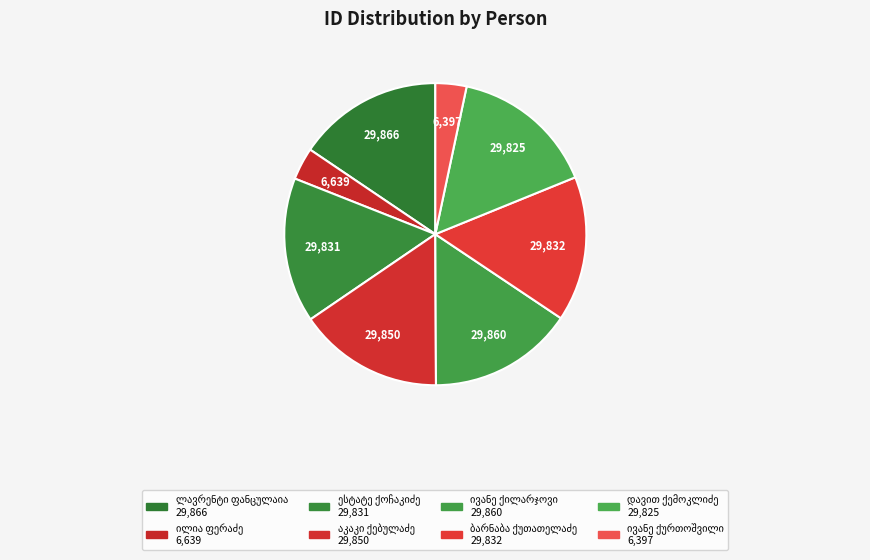

What percentage is NOT represented by აკაკი ქებულაძე?

84.5%